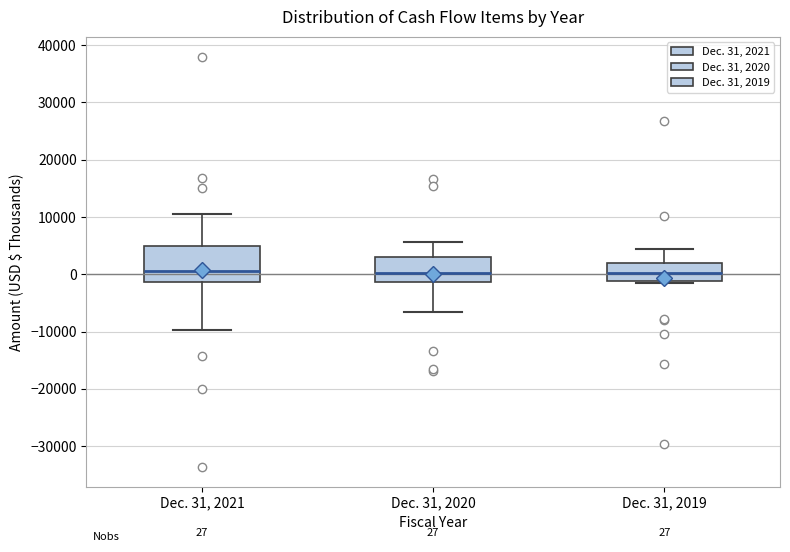

Which box is the tallest, from its lower edge to its upper edge?

Dec. 31, 2021